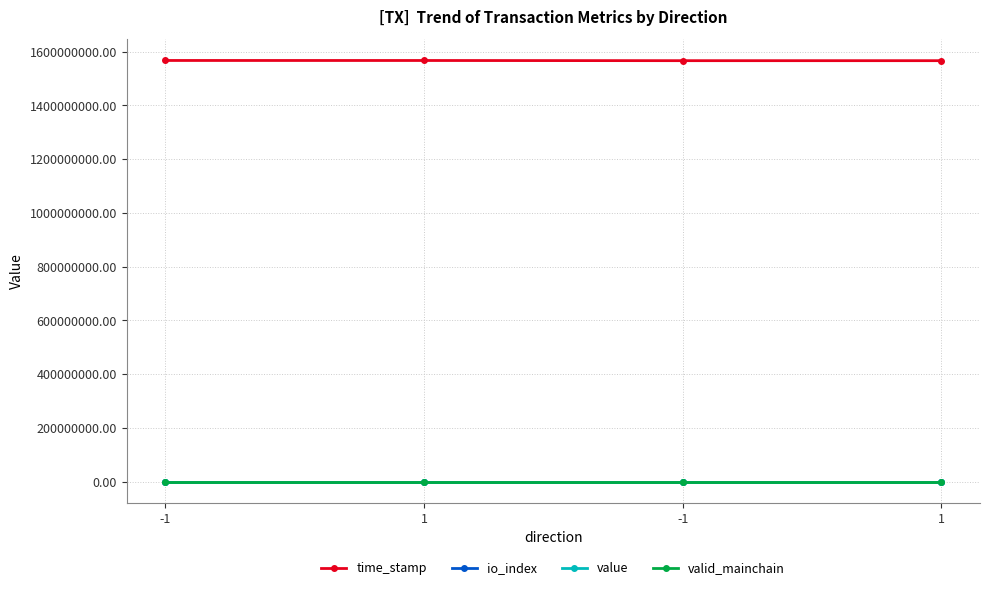

How many lines are shown in the chart?

4